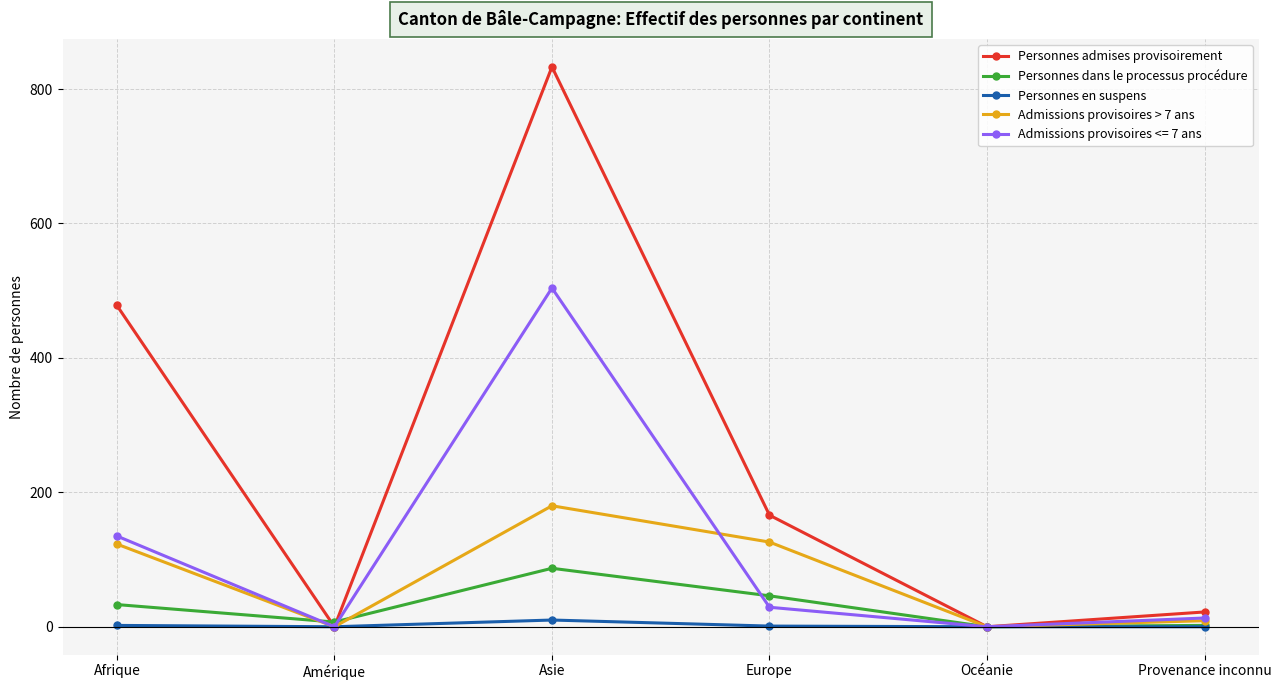

What is the value of the Personnes dans le processus procédure point at the 1st from the left?

33